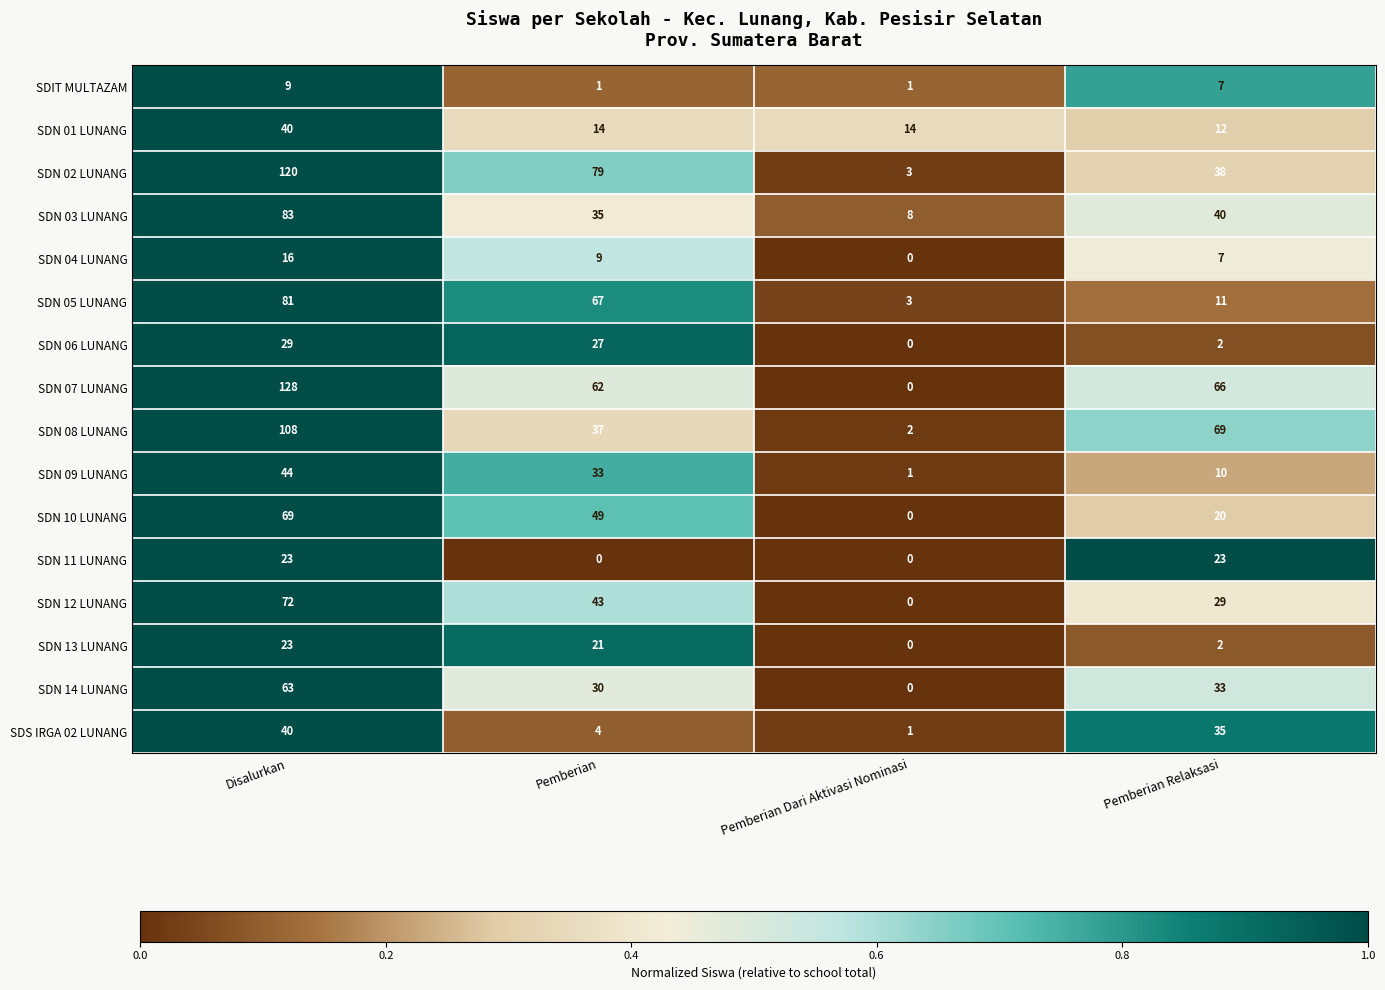

What is the difference between the second highest and second lowest values in the SDN 09 LUNANG series?

23